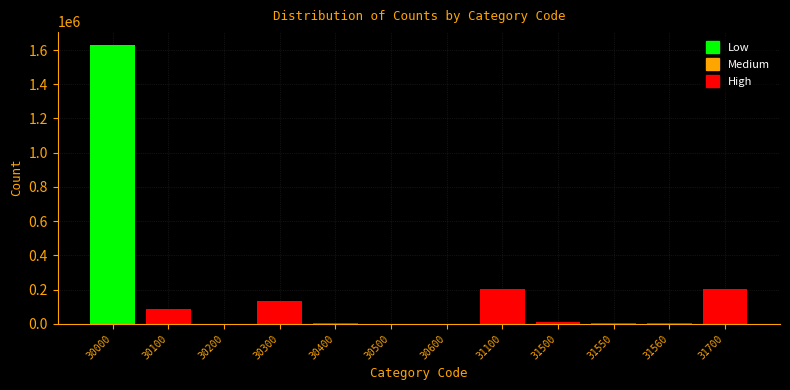

Is it true that the value at 31700 is 290166?

False